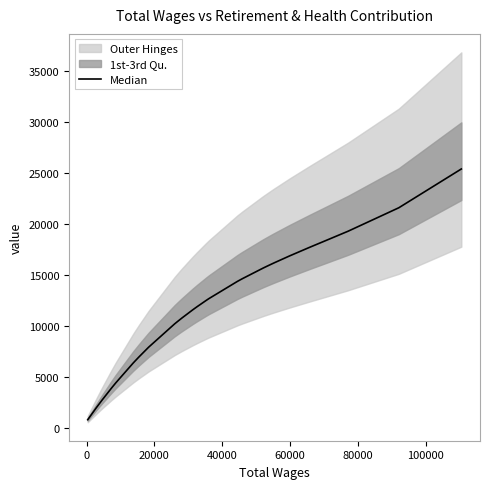

What is the greatest value displayed?

25413.3